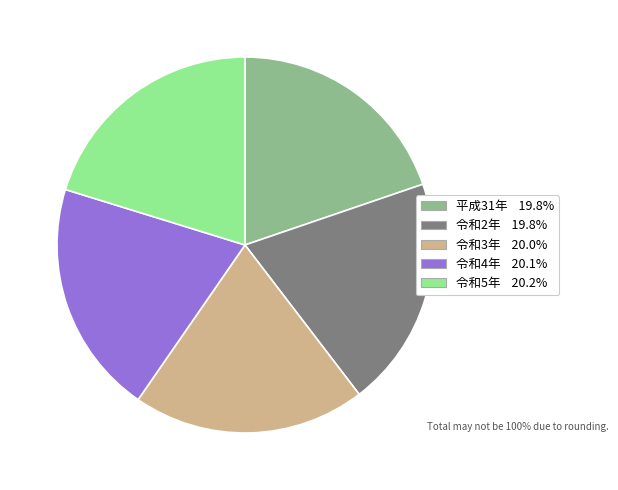

Does 令和5年 represent more than half of the total?

No